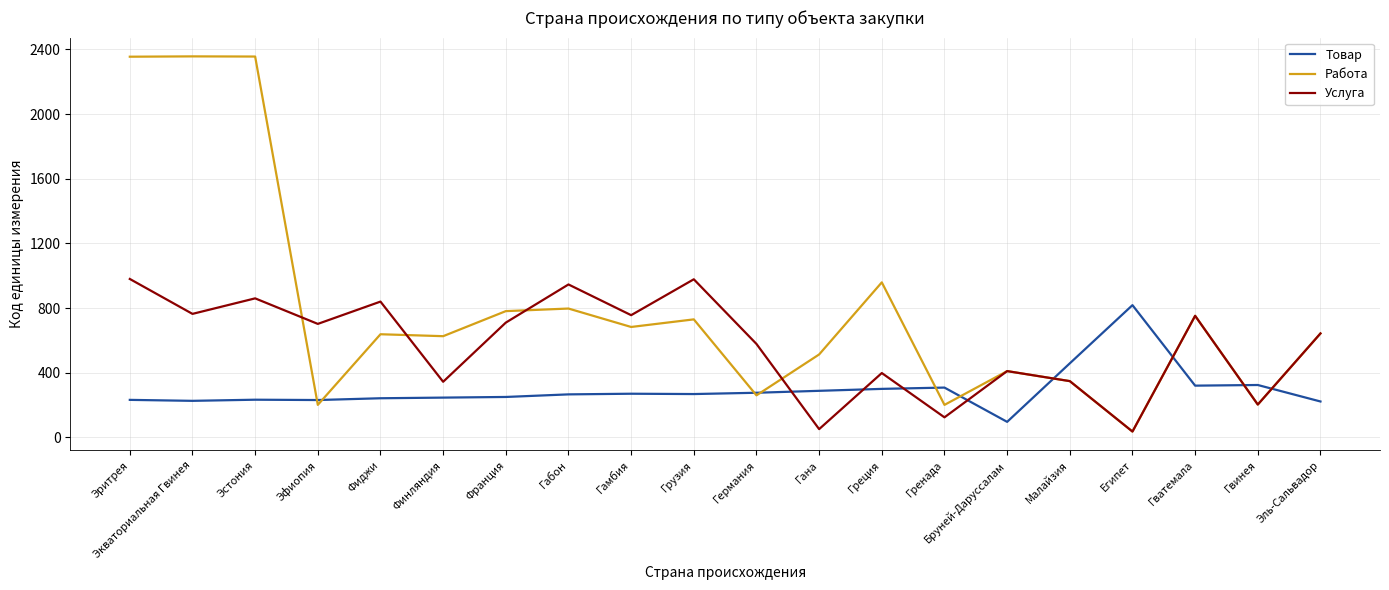

Rank the series by their maximum value, from lowest to highest.

Товар, Услуга, Работа